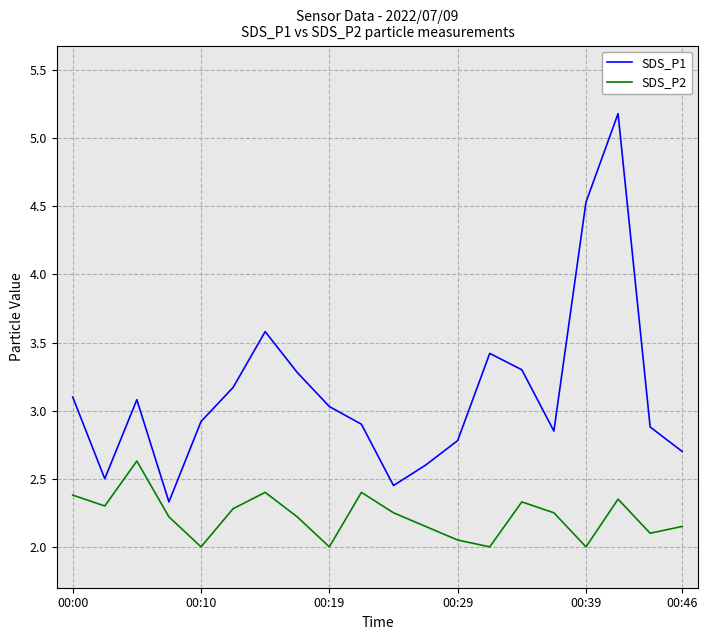

What is the difference between the maximum and minimum values in the SDS_P2 series?

0.6